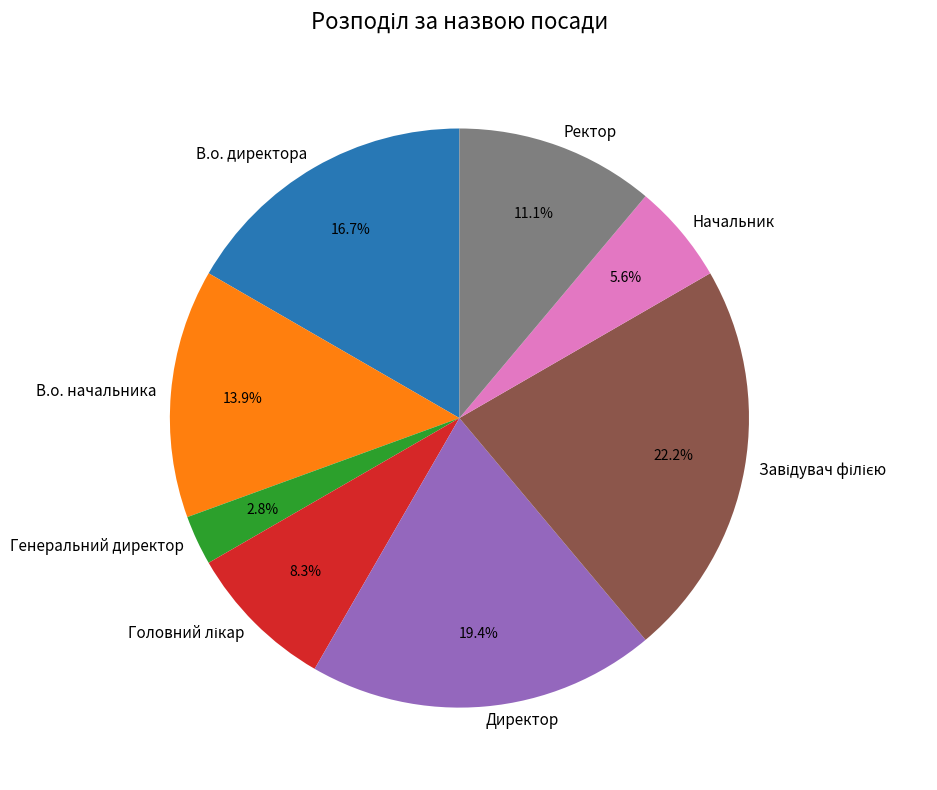

Approximately how many times larger is the value at В.о. начальника compared to Генеральний директор?

5.0